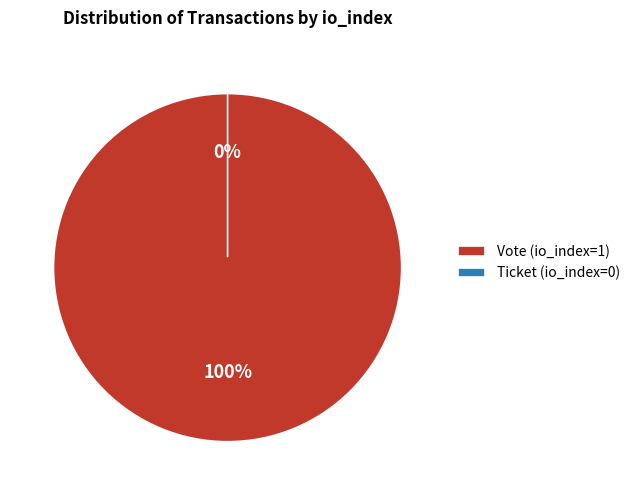

Which category has the smallest portion of the pie?

Ticket (io_index=0)